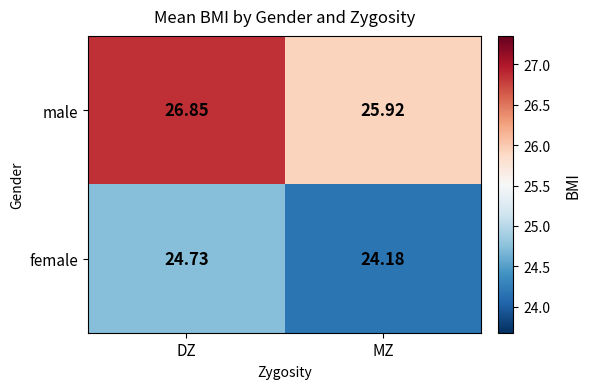

Which series has the largest total across all categories?

male